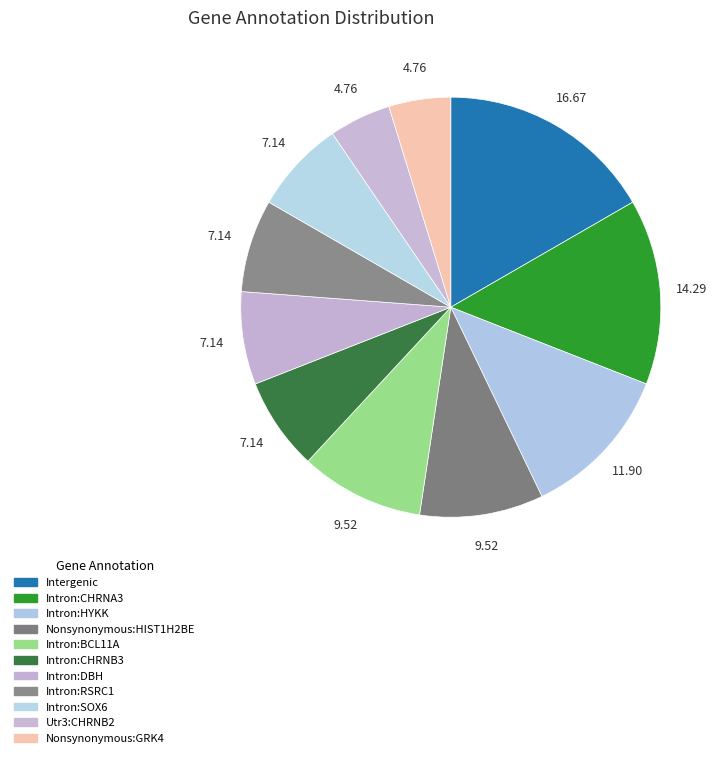

What is the ratio of the value at Intron:SOX6 to the value at Intergenic?

0.4